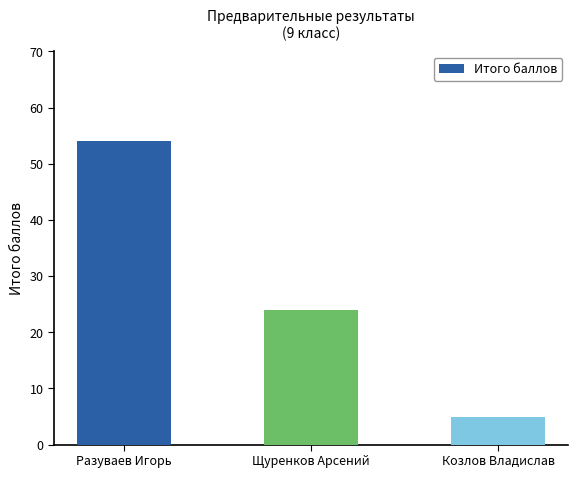

What is the label of the 1st bar from the left?

Разуваев Игорь